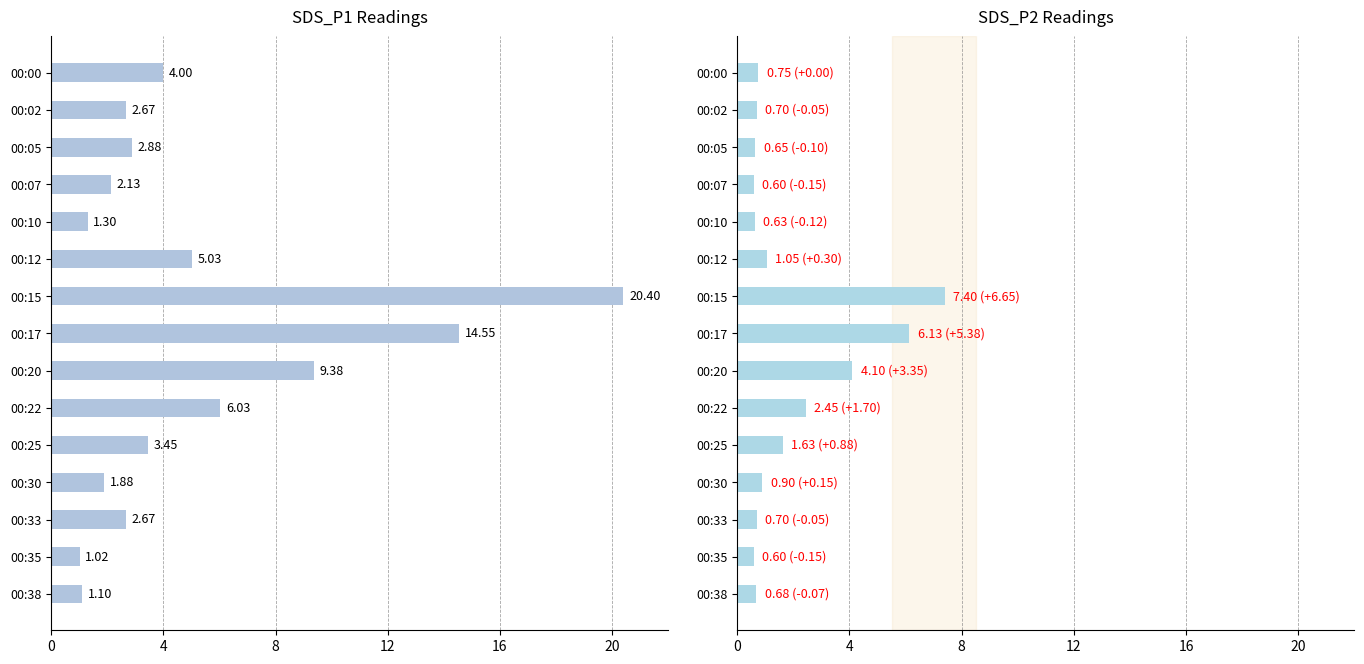

Rank the series by their maximum value, from highest to lowest.

SDS_P1, SDS_P2